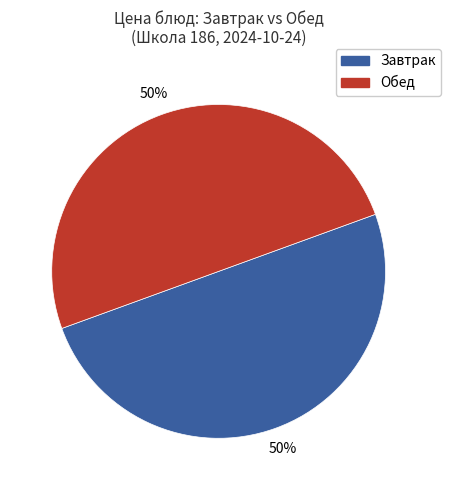

To the nearest percent, what is the average slice percentage?

50%